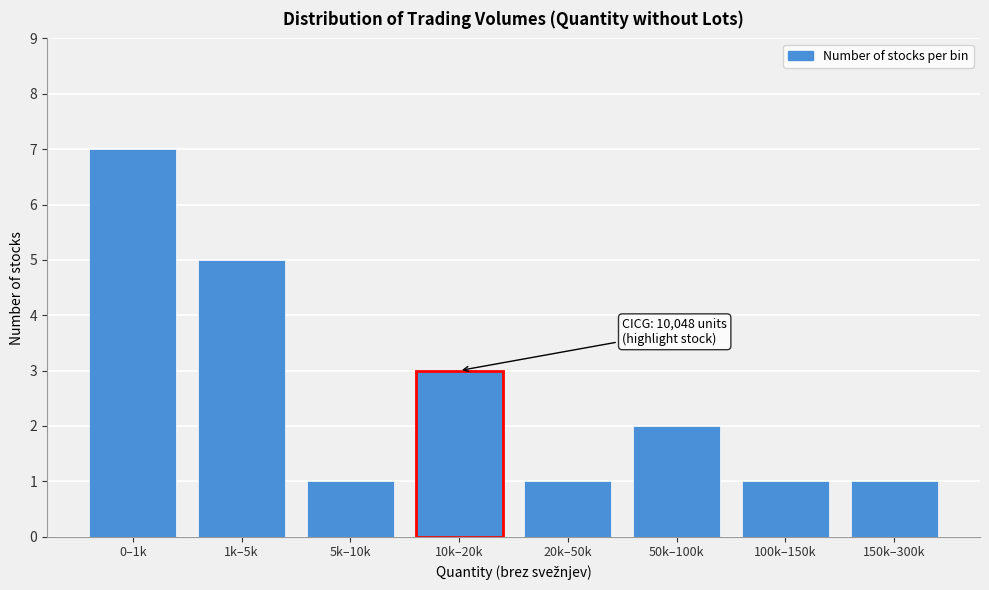

Reading left to right, list all the values displayed in this chart.

7	5	1	3	1	2	1	1